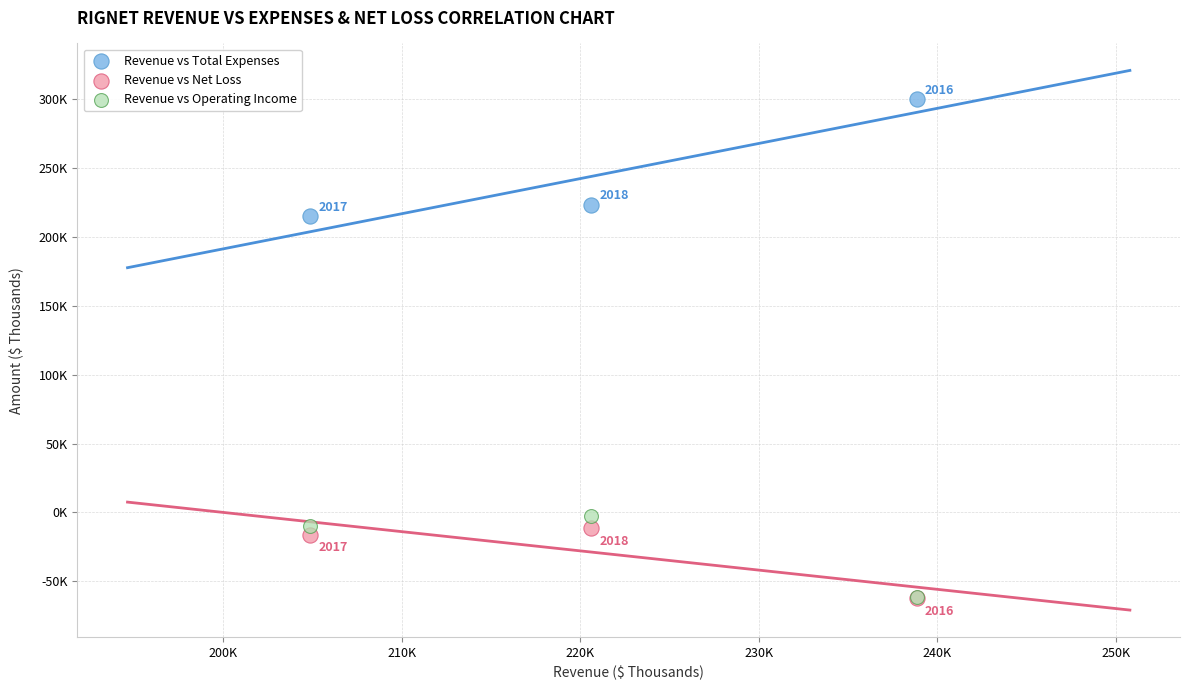

What are all the series names shown in the legend?

Revenue vs Total Expenses, Revenue vs Net Loss, Revenue vs Operating Income